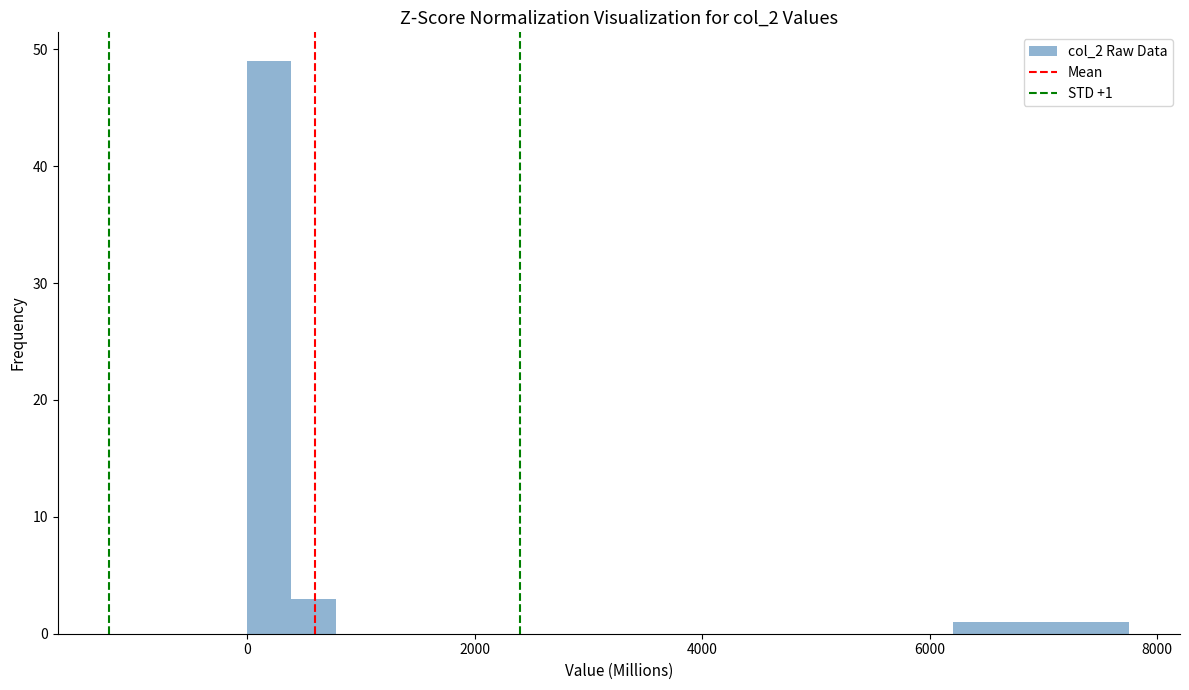

Around what value on the x-axis is the tallest bar? Give the approximate position of its centre, as read against the axis.

200